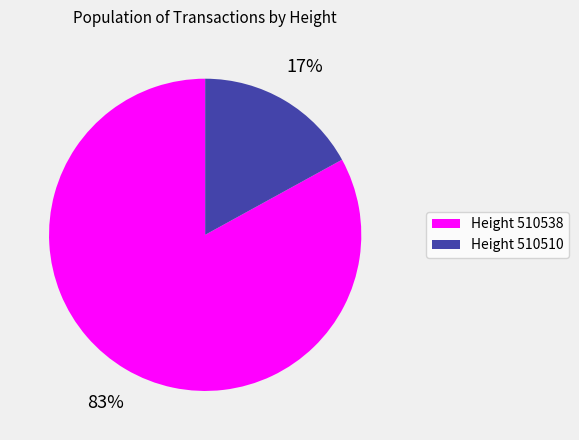

Which slice is the largest?

Height 510538